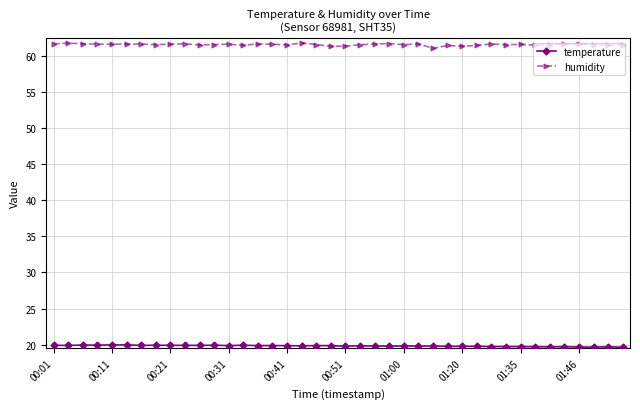

Which series has the largest total across all categories?

humidity